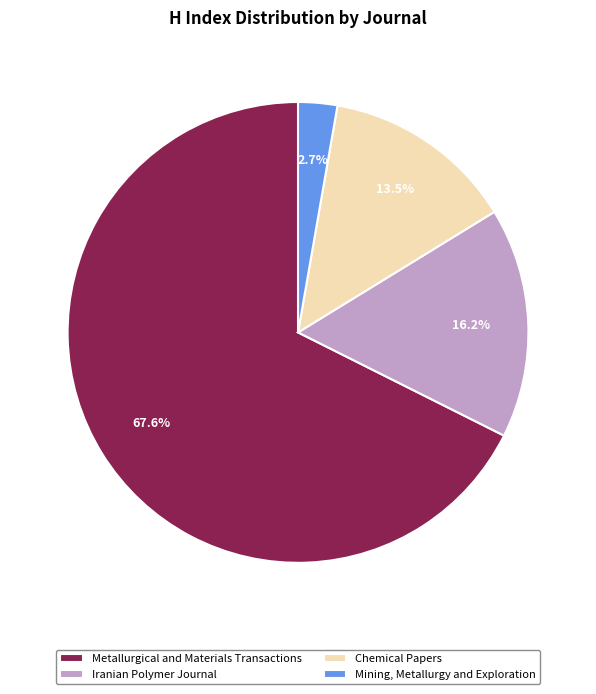

Which has a higher value, Chemical Papers or Metallurgical and Materials Transactions?

Metallurgical and Materials Transactions